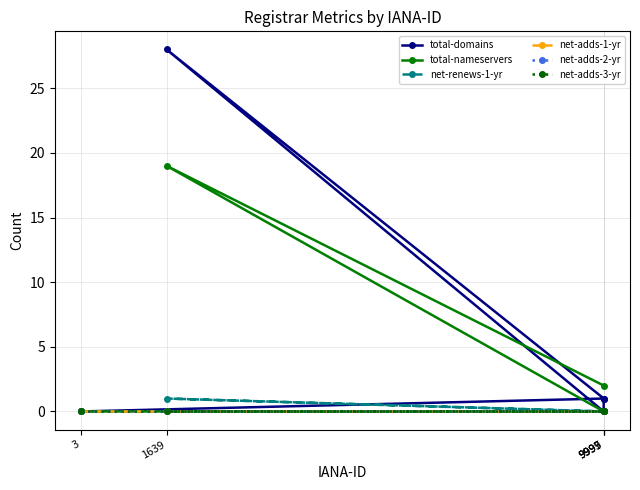

Is this an area chart (filled region under the line)?

No